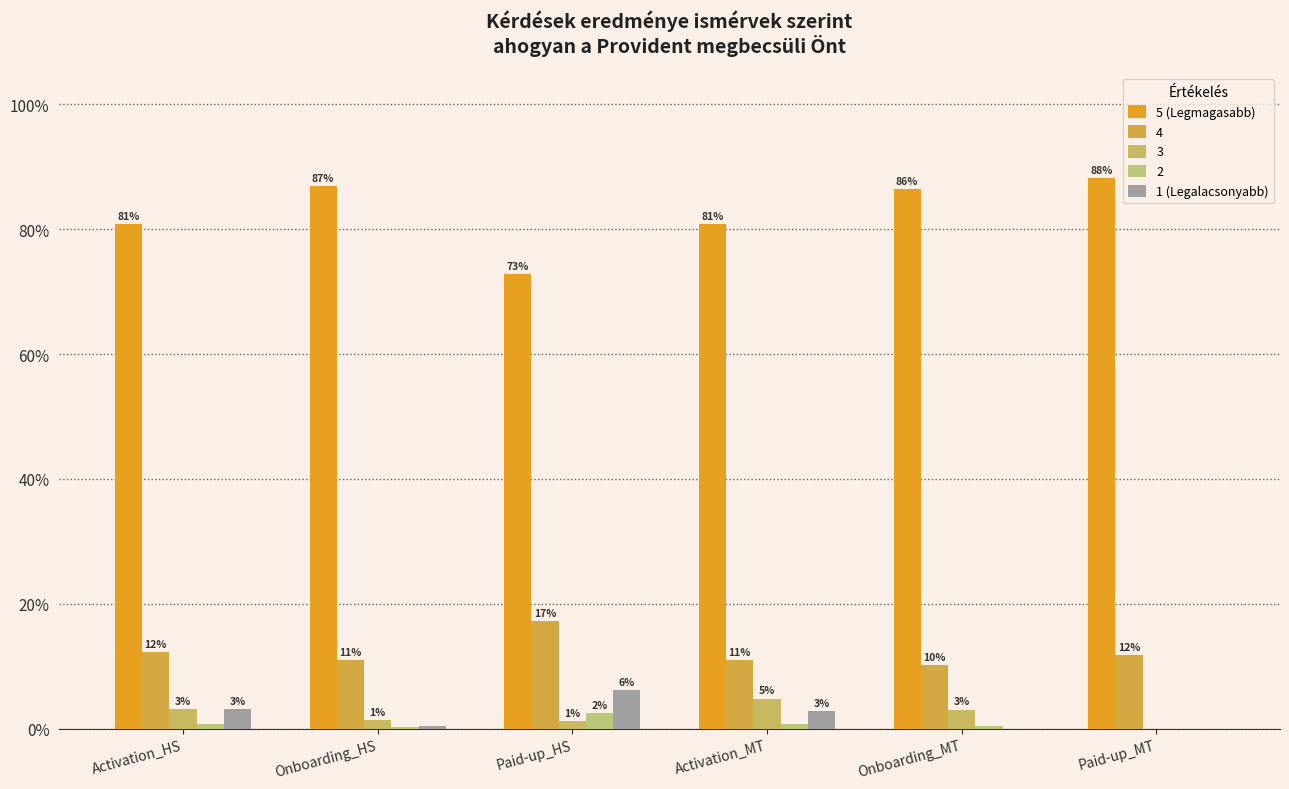

Are the bars grouped side by side (vs. stacked)?

Yes